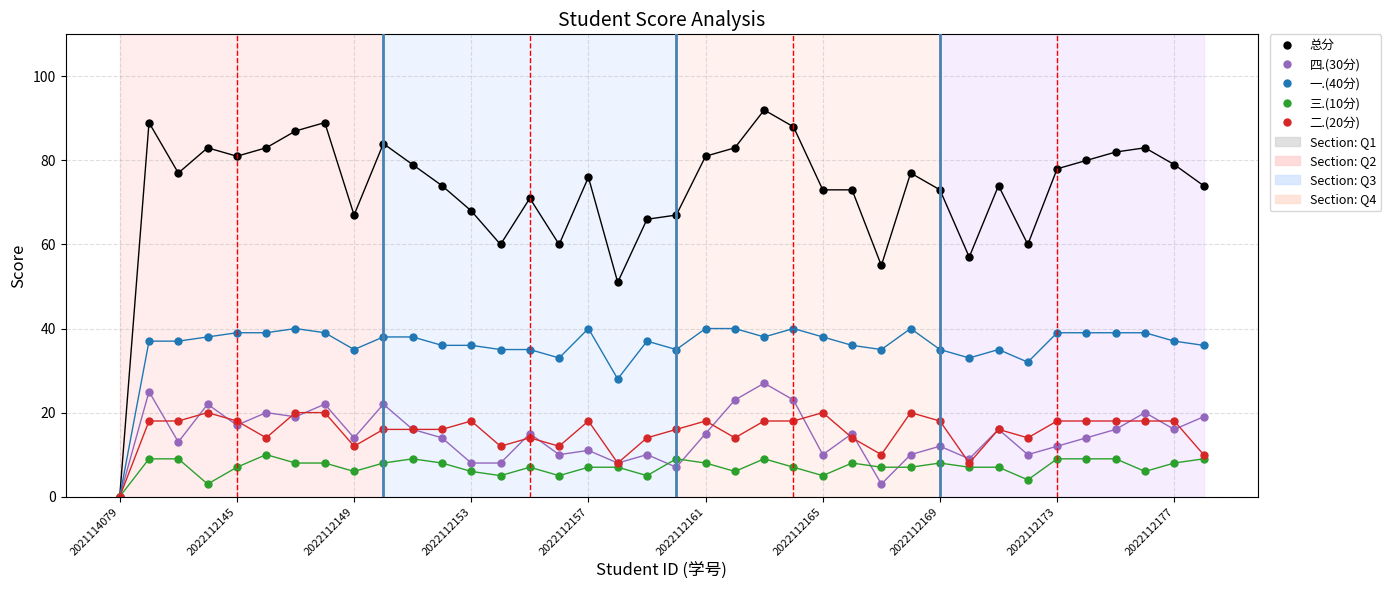

Which series has the largest total across all categories?

总分